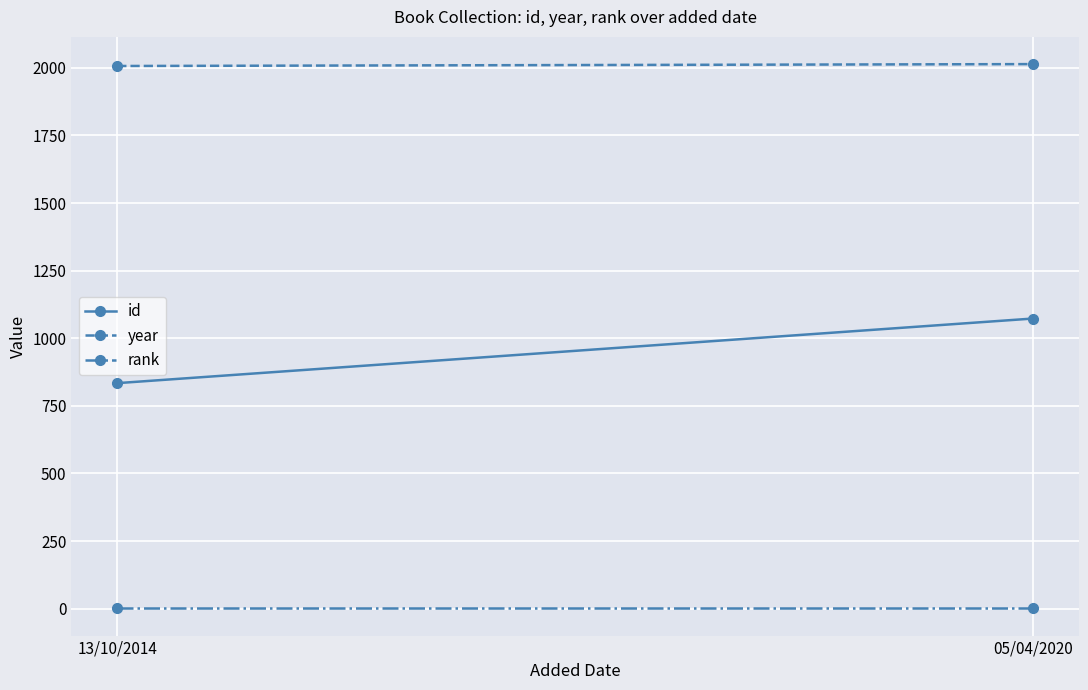

Which series has the largest total across all categories?

year